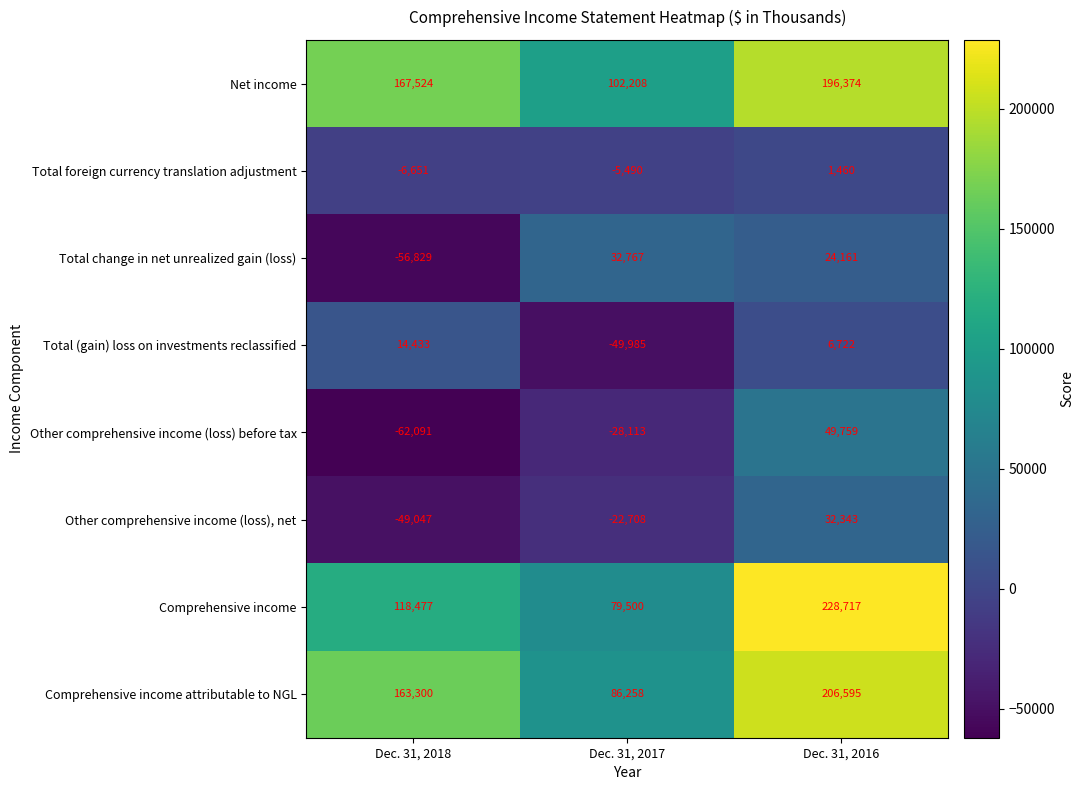

Which series has the largest total across all categories?

Net income